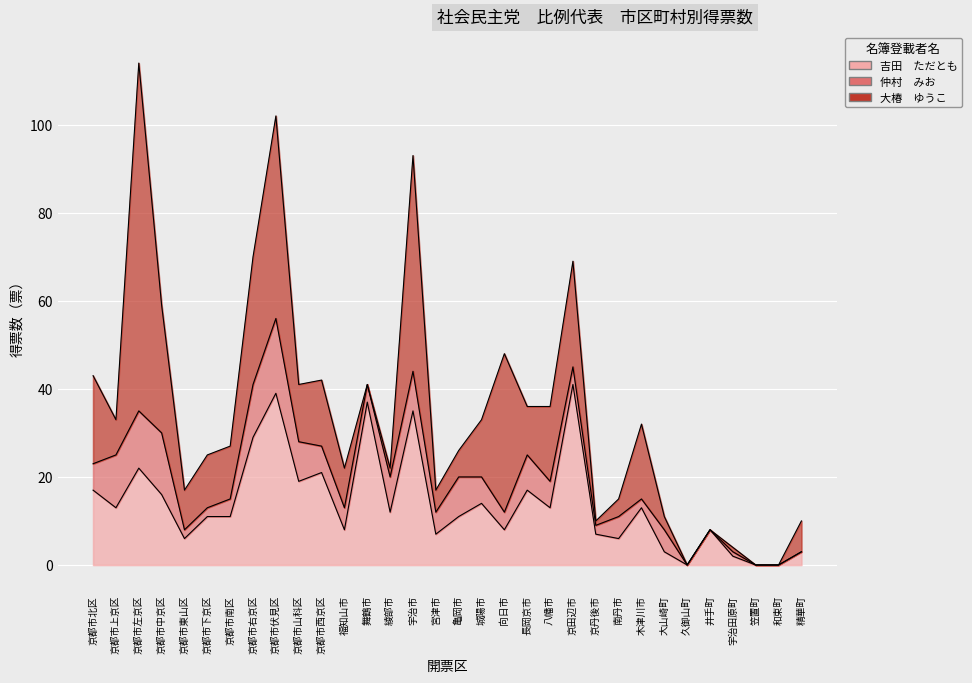

How many positive values does the 大椿　ゆうこ series have?

27